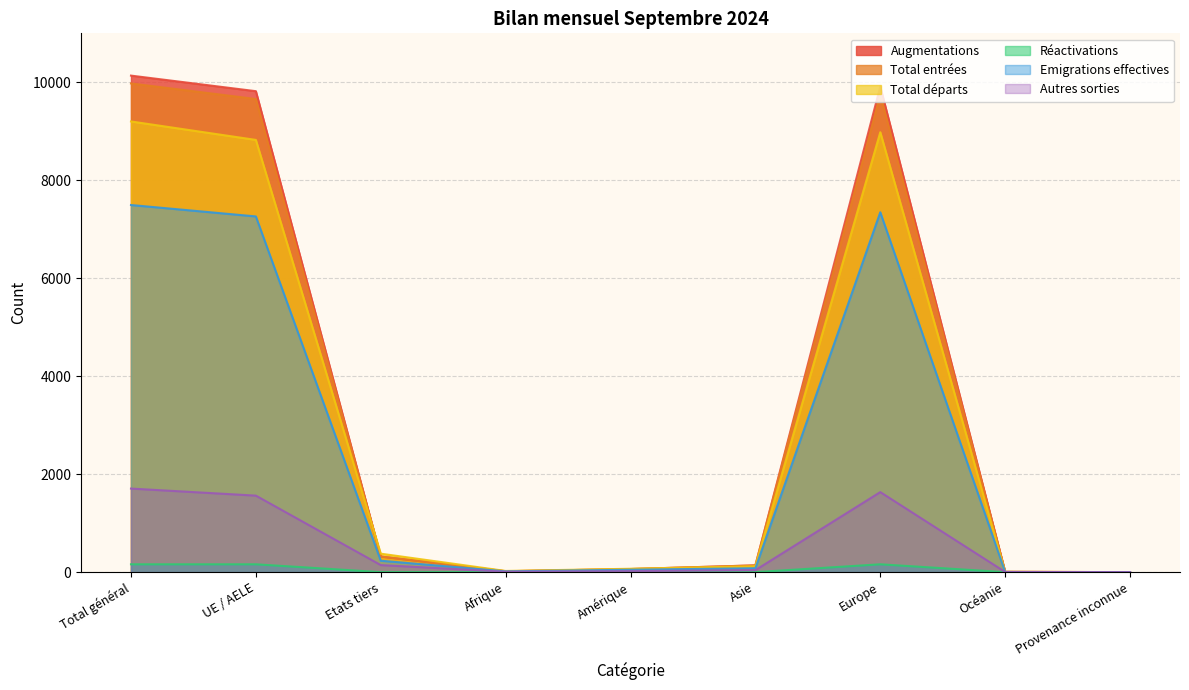

True or false: Réactivations and Autres sorties cross at least once.

False